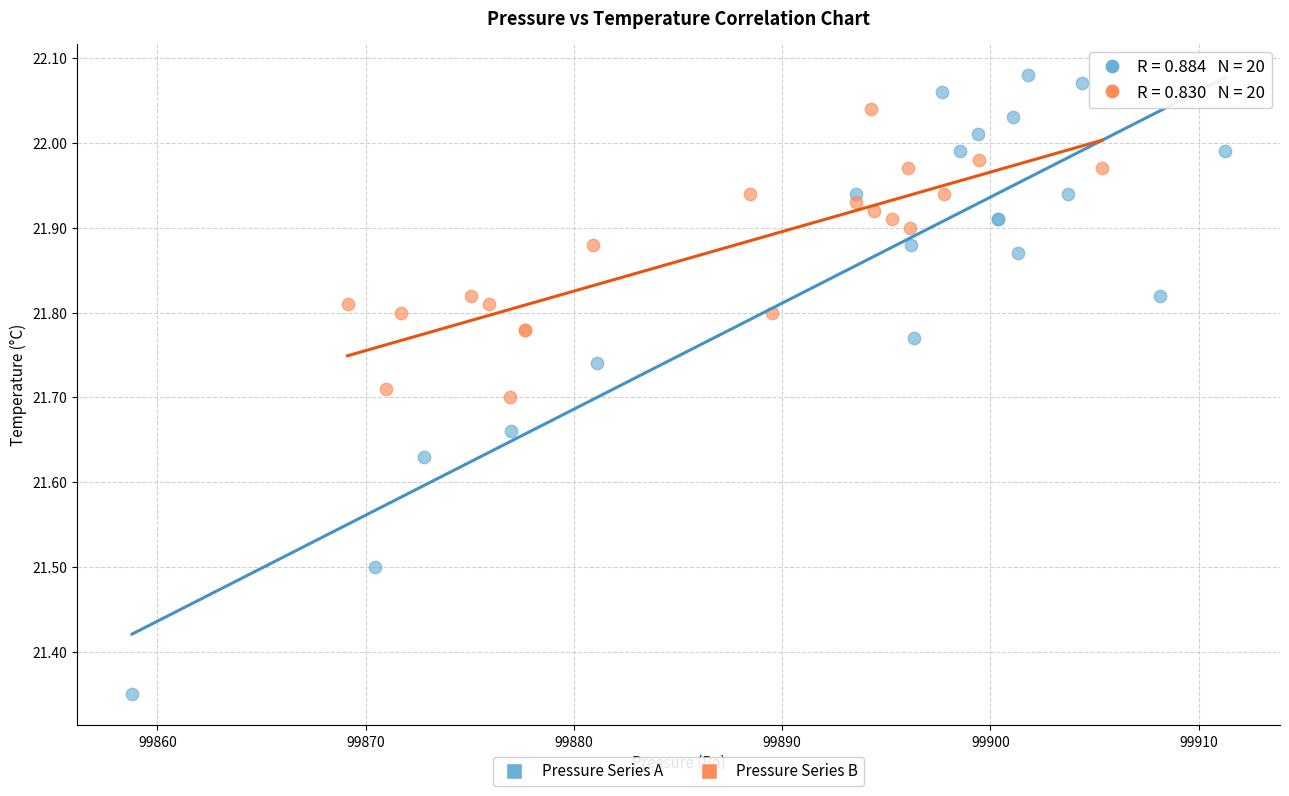

Which series contains the highest Y value?

Pressure Series A